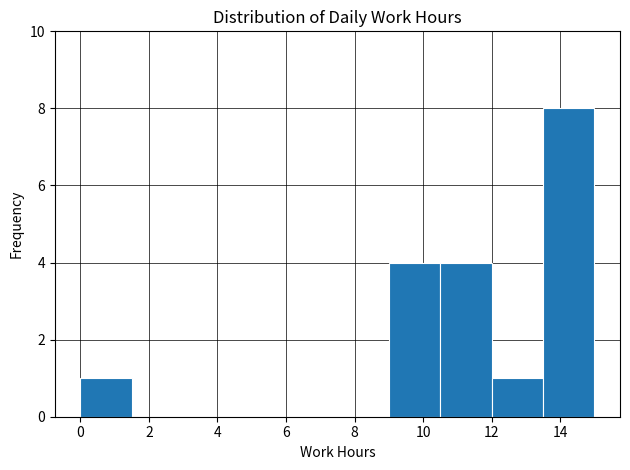

Which range on the x-axis has the tallest bar?

13.5 to 15.0